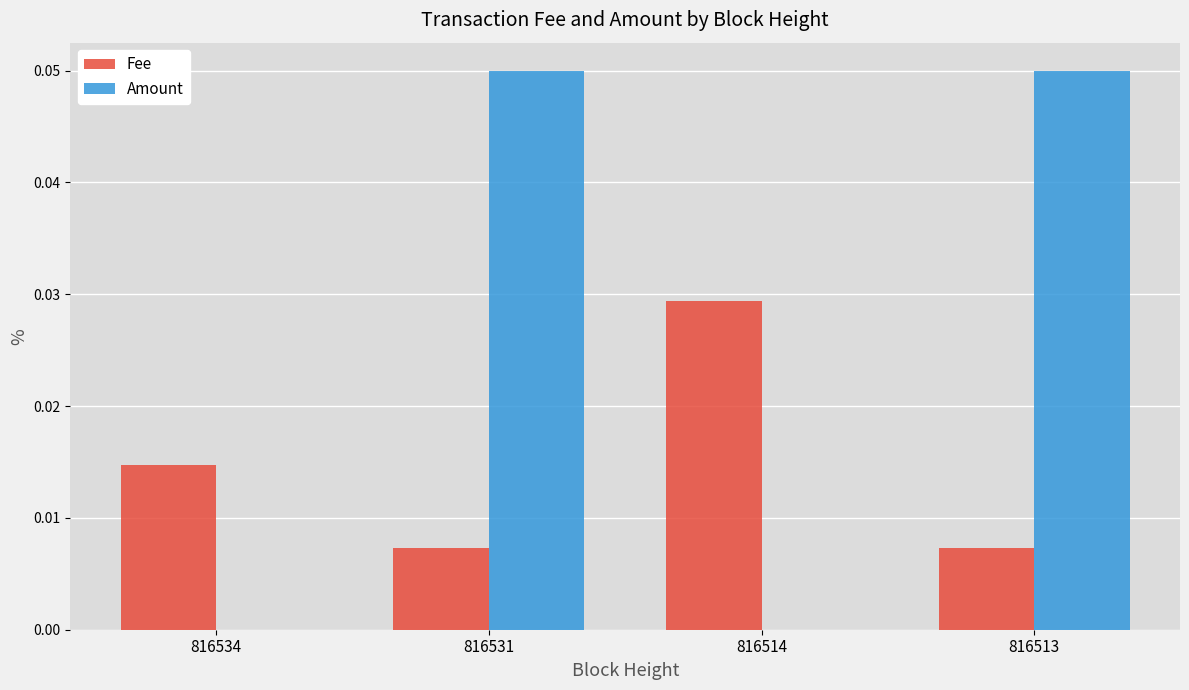

The Amount series shows 0.0 at 816534. True or false?

True